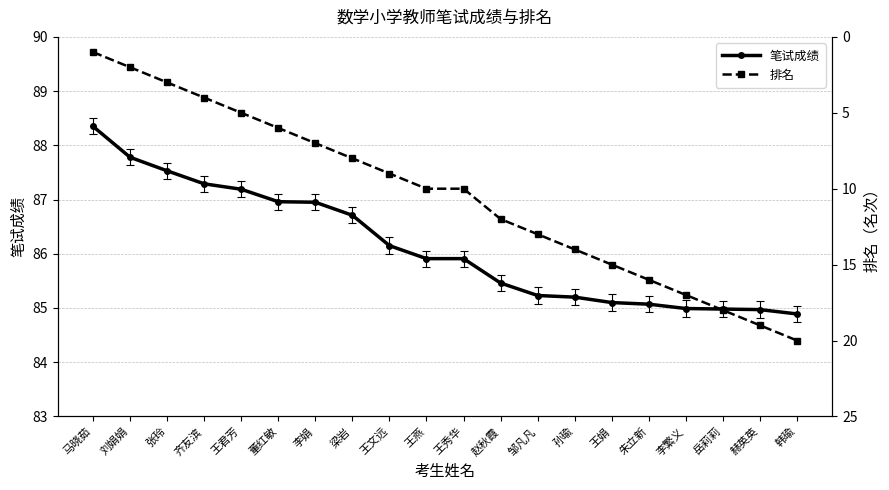

What is the minimum value for 排名?

1.0